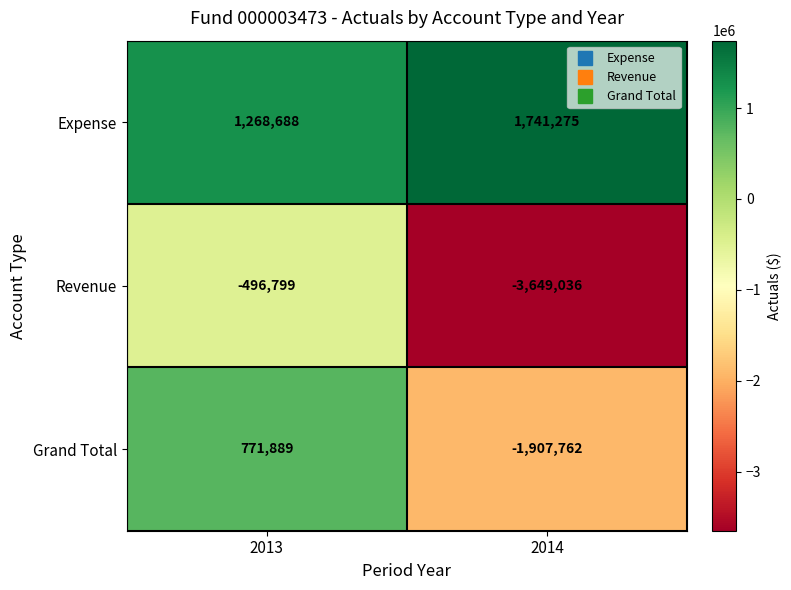

True or false: Expense has a value of 1268688 at 2013.

True